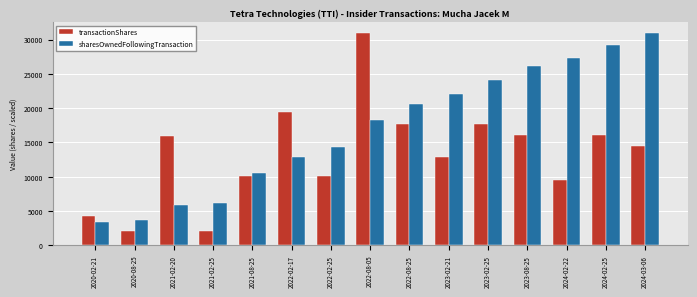

What is the difference between the highest and lowest values at 2024-02-22?

17735.0